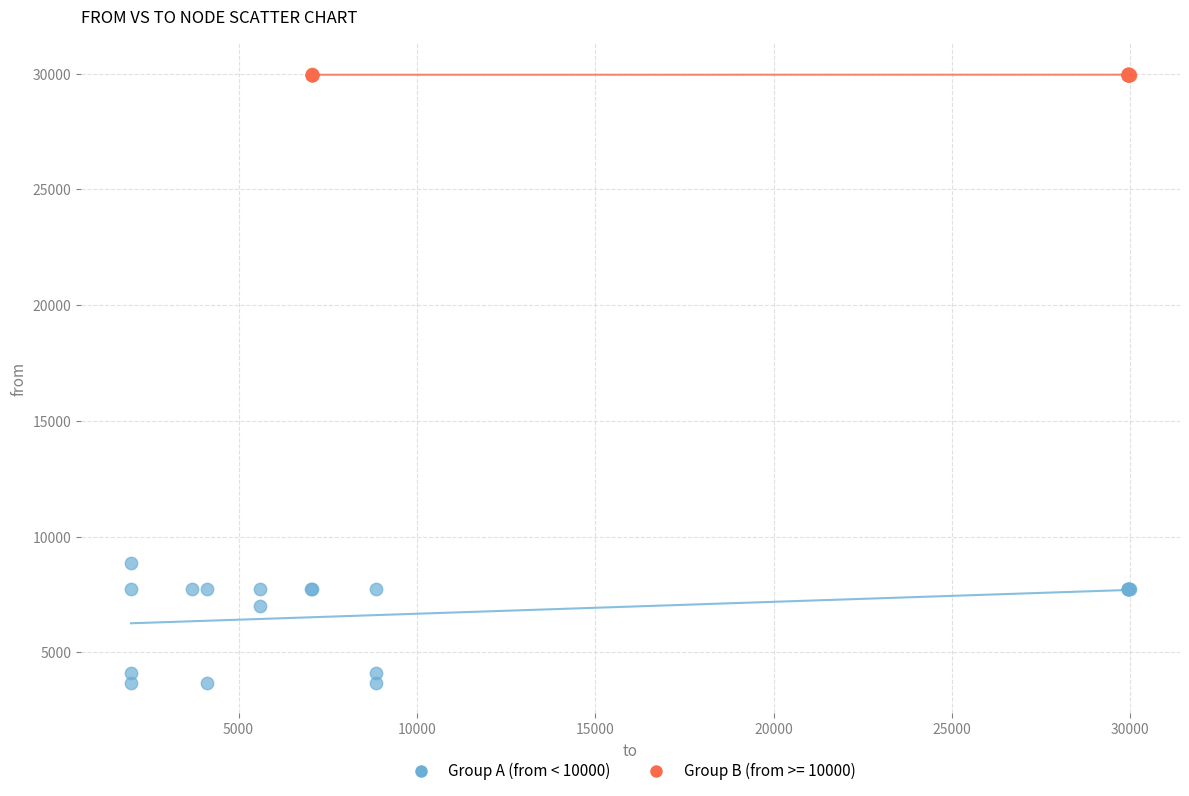

Which series contains the lowest Y value?

Group A (from < 10000)